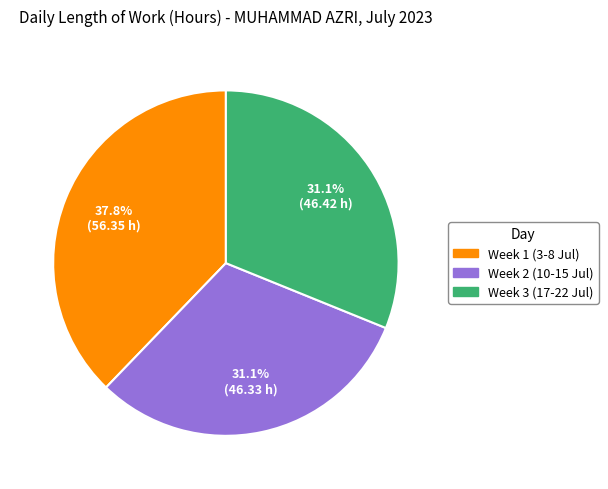

How many segments does this pie chart have?

3